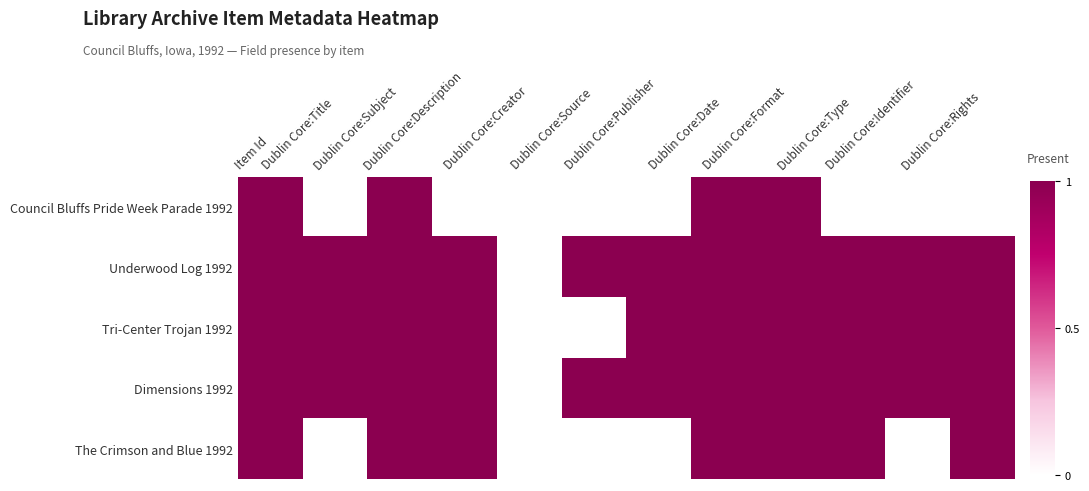

What is the difference between the highest and lowest values at Dublin Core:Source?

1